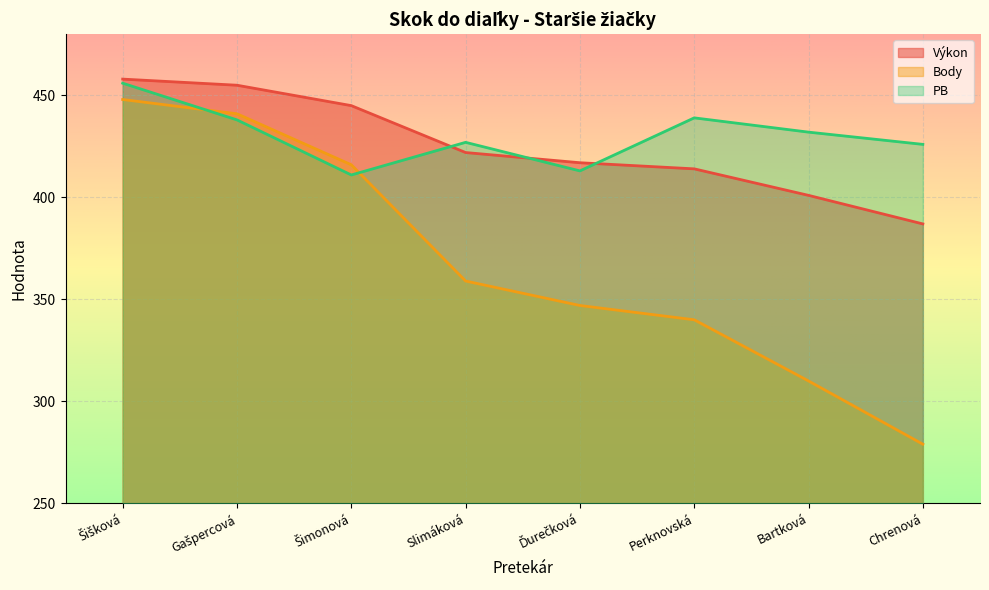

List the series in order of their peak value, highest first.

Výkon, PB, Body